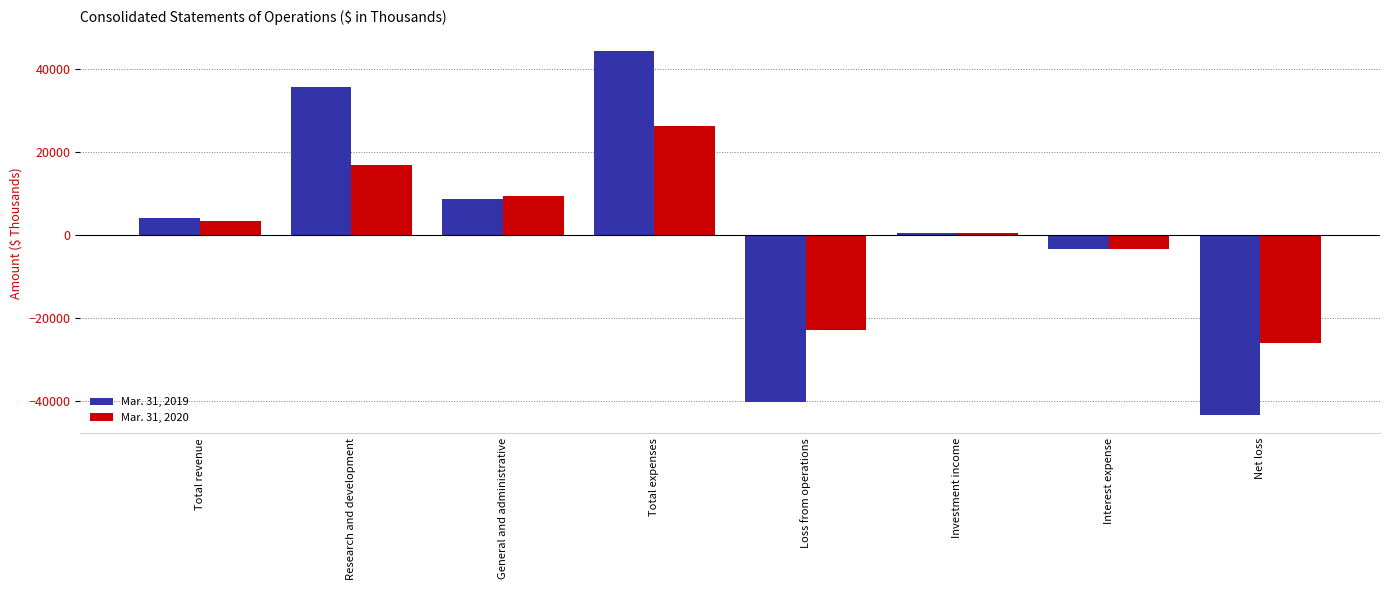

Reading left to right, extract all data points from this chart.

Mar. 31, 2019: 3982	35473	8732	44205	-40223	420	-3403	-43218
Mar. 31, 2020: 3377	16895	9379	26274	-22897	436	-3403	-25864